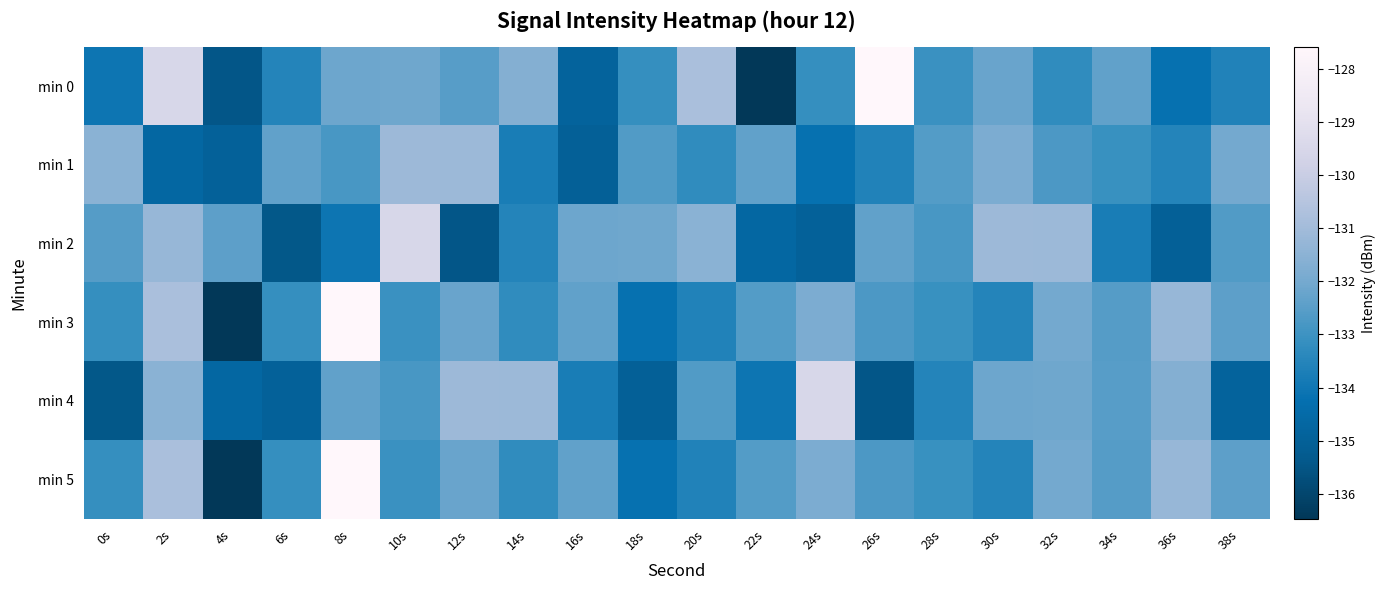

Reading left to right, transcribe all the data shown in this chart.

min 0: 0s=-134.1	2s=-129.5	4s=-135.5	6s=-133.5	8s=-132.1	10s=-132.1	12s=-132.5	14s=-131.7	16s=-134.9	18s=-133.1	20s=-130.8	22s=-136.5	24s=-133.2	26s=-127.6	28s=-133.1	30s=-132.2	32s=-133.3	34s=-132.4	36s=-134.2	38s=-133.6
min 1: 0s=-131.5	2s=-134.7	4s=-134.9	6s=-132.4	8s=-132.8	10s=-131.1	12s=-131.2	14s=-133.8	16s=-135.0	18s=-132.6	20s=-133.3	22s=-132.4	24s=-134.2	26s=-133.6	28s=-132.6	30s=-131.8	32s=-132.7	34s=-133.1	36s=-133.6	38s=-132.0
min 2: 0s=-132.6	2s=-131.2	4s=-132.4	6s=-135.4	8s=-134.1	10s=-129.5	12s=-135.5	14s=-133.5	16s=-132.1	18s=-132.1	20s=-131.5	22s=-134.7	24s=-134.9	26s=-132.4	28s=-132.8	30s=-131.1	32s=-131.2	34s=-133.8	36s=-135.0	38s=-132.6
min 3: 0s=-133.1	2s=-130.8	4s=-136.5	6s=-133.2	8s=-127.6	10s=-133.1	12s=-132.2	14s=-133.3	16s=-132.4	18s=-134.2	20s=-133.6	22s=-132.6	24s=-131.8	26s=-132.7	28s=-133.1	30s=-133.6	32s=-132.0	34s=-132.6	36s=-131.2	38s=-132.4
min 4: 0s=-135.4	2s=-131.5	4s=-134.7	6s=-134.9	8s=-132.4	10s=-132.8	12s=-131.1	14s=-131.2	16s=-133.8	18s=-135.0	20s=-132.6	22s=-134.1	24s=-129.5	26s=-135.5	28s=-133.5	30s=-132.1	32s=-132.1	34s=-132.5	36s=-131.7	38s=-134.9
min 5: 0s=-133.1	2s=-130.8	4s=-136.5	6s=-133.2	8s=-127.6	10s=-133.1	12s=-132.2	14s=-133.3	16s=-132.4	18s=-134.2	20s=-133.6	22s=-132.6	24s=-131.8	26s=-132.7	28s=-133.1	30s=-133.6	32s=-132.0	34s=-132.6	36s=-131.2	38s=-132.4